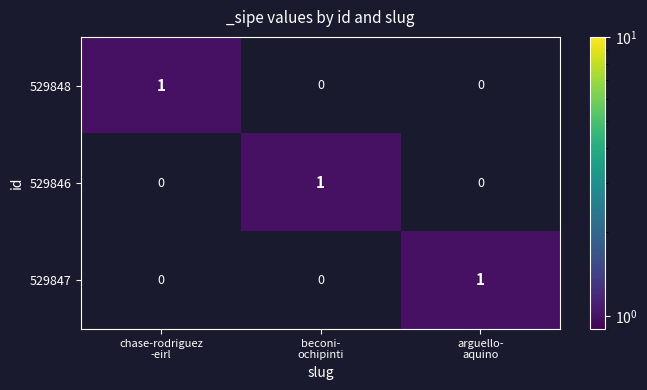

What is the total value across all series at arguello-
aquino?

1